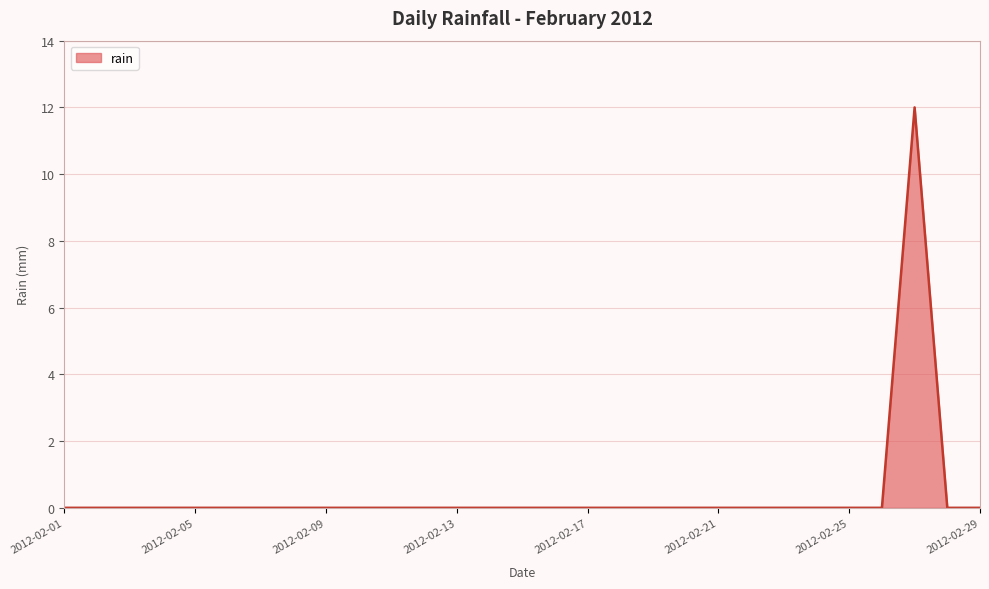

What is the greatest value displayed?

12